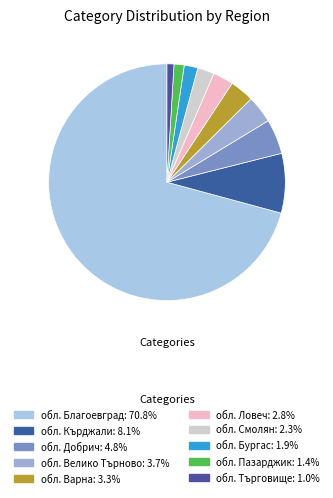

Combined, do обл. Благоевград and обл. Добрич account for over 50%?

Yes